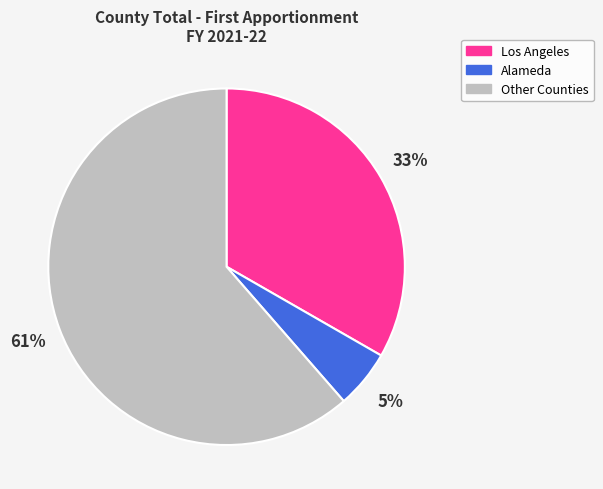

Count the number of slices in the pie.

3